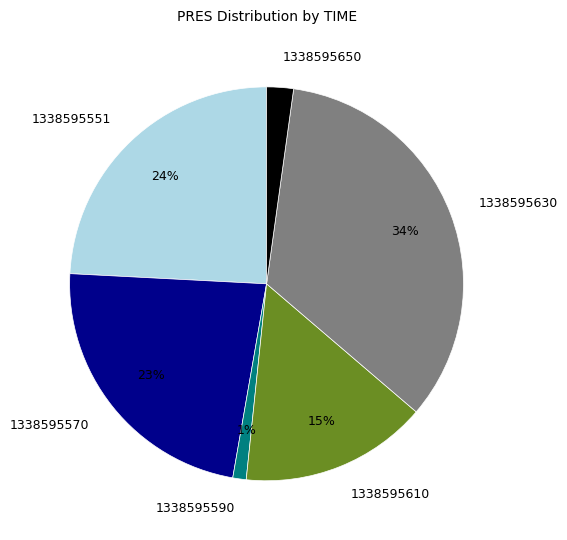

Between 1338595630 and 1338595590, which is larger?

1338595630